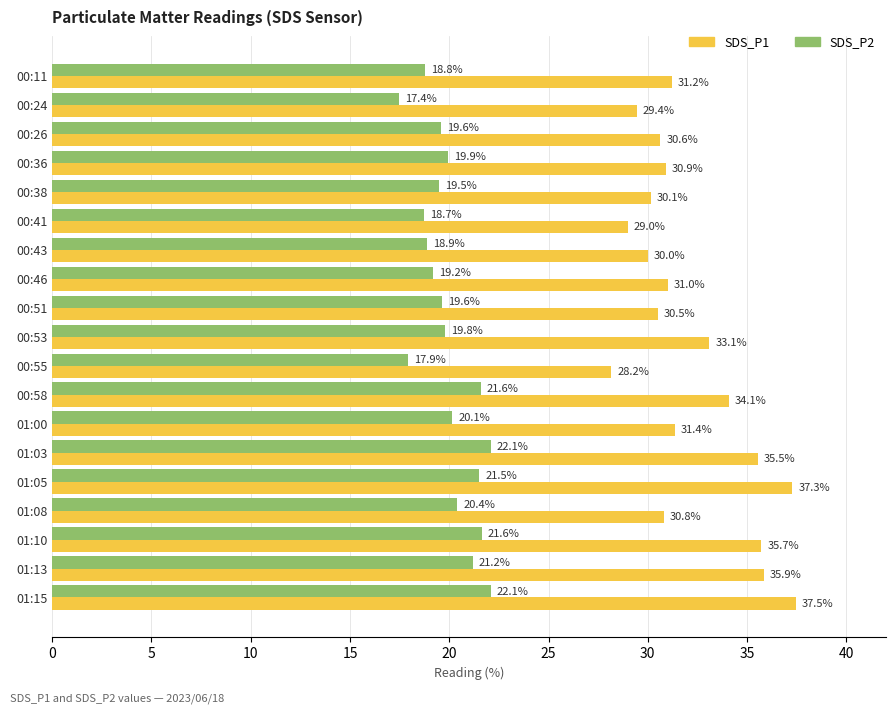

The value of SDS_P1 at 01:13 is 52.9. True or false?

False